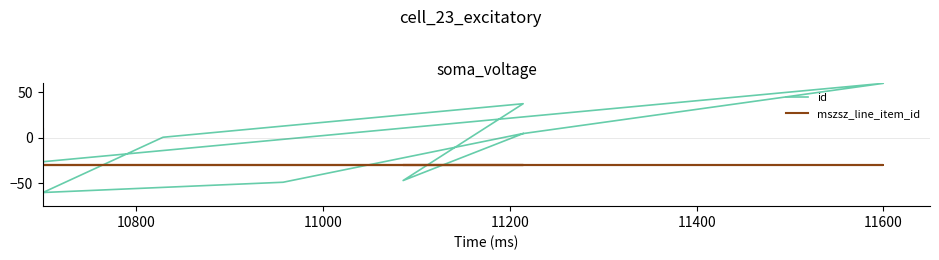

What are all the series names shown in the legend?

id, mszsz_line_item_id